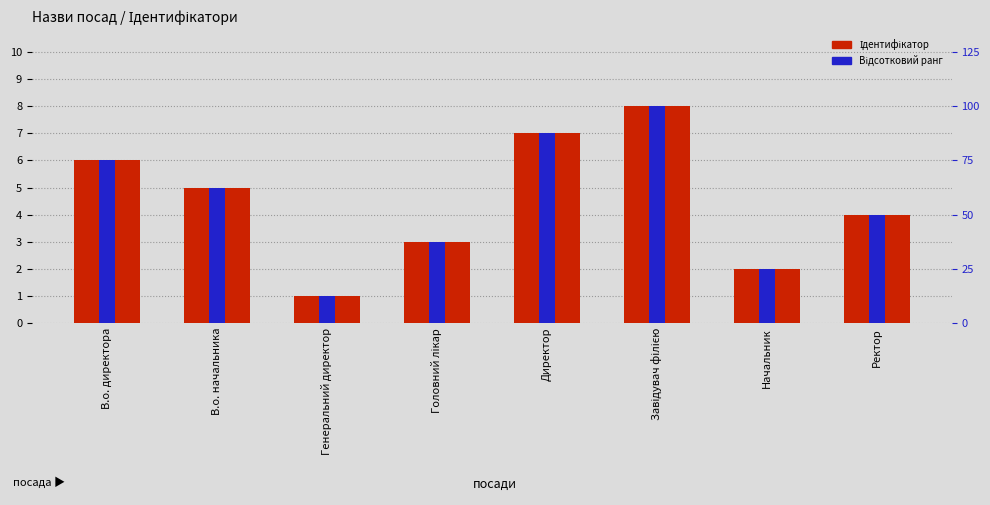

What is the greatest value displayed?

100.0